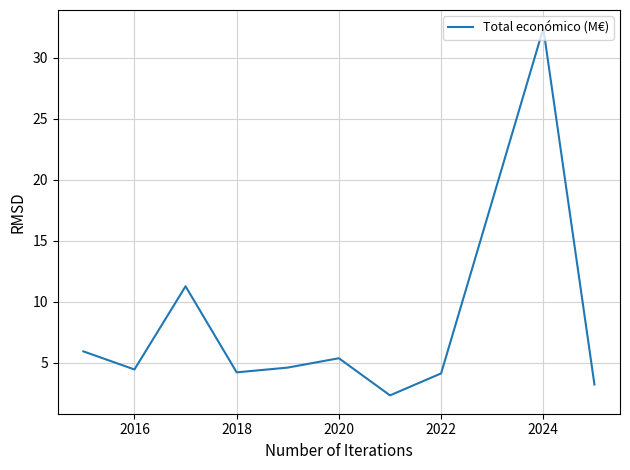

What is the difference between the maximum and minimum values?

30.0